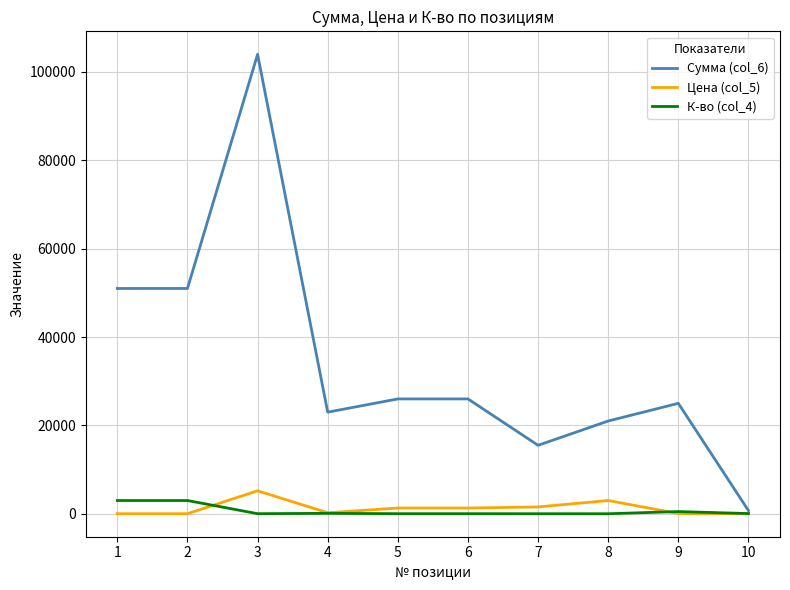

Where is the first local maximum for Сумма (col_6)?

3